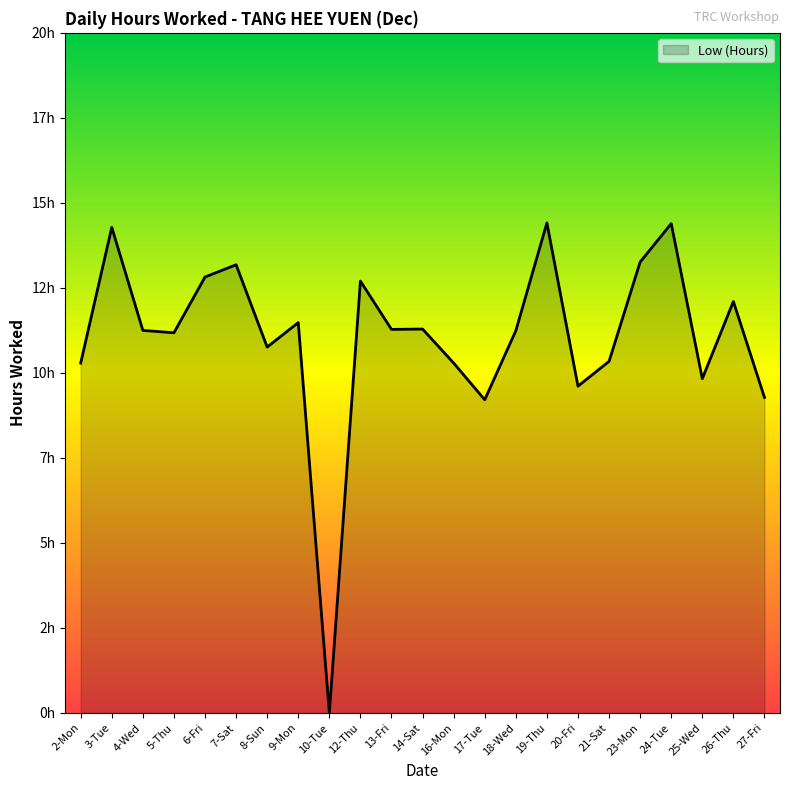

Is this an area chart (filled region under the line)?

Yes